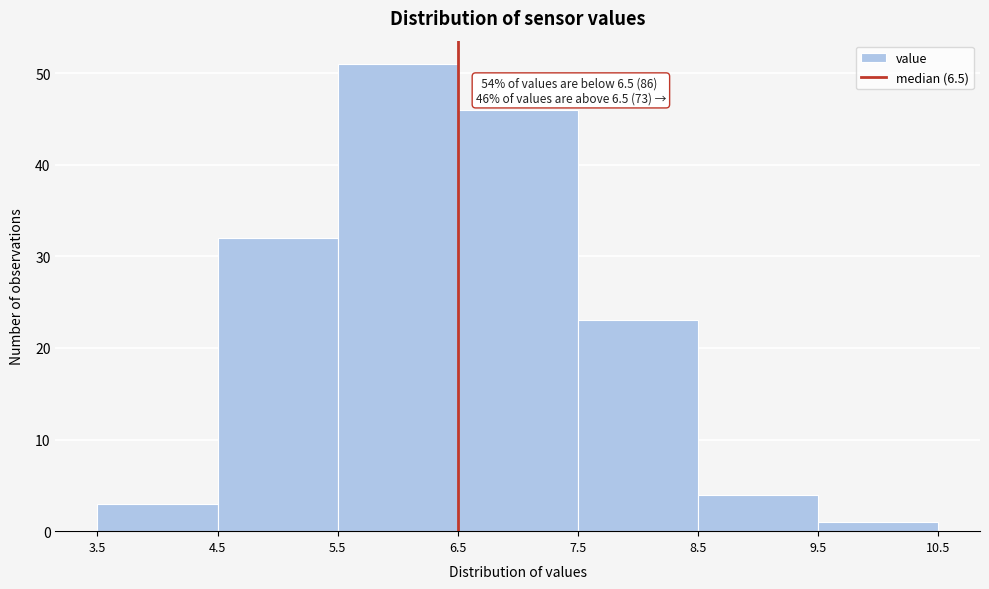

Over which range of the x-axis is the bar tallest?

5.5 to 6.5